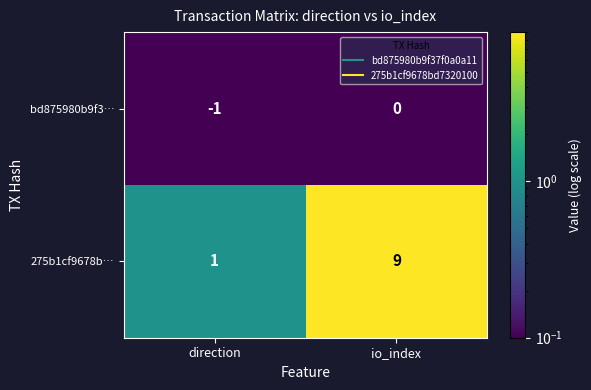

Between direction and io_index, which series saw the biggest shift?

275b1cf9678b…